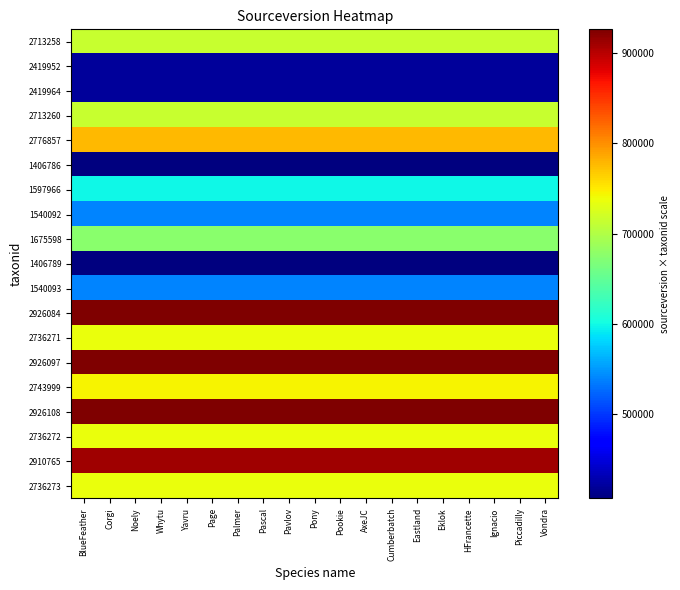

Which series has the widest spread of values?

2713258